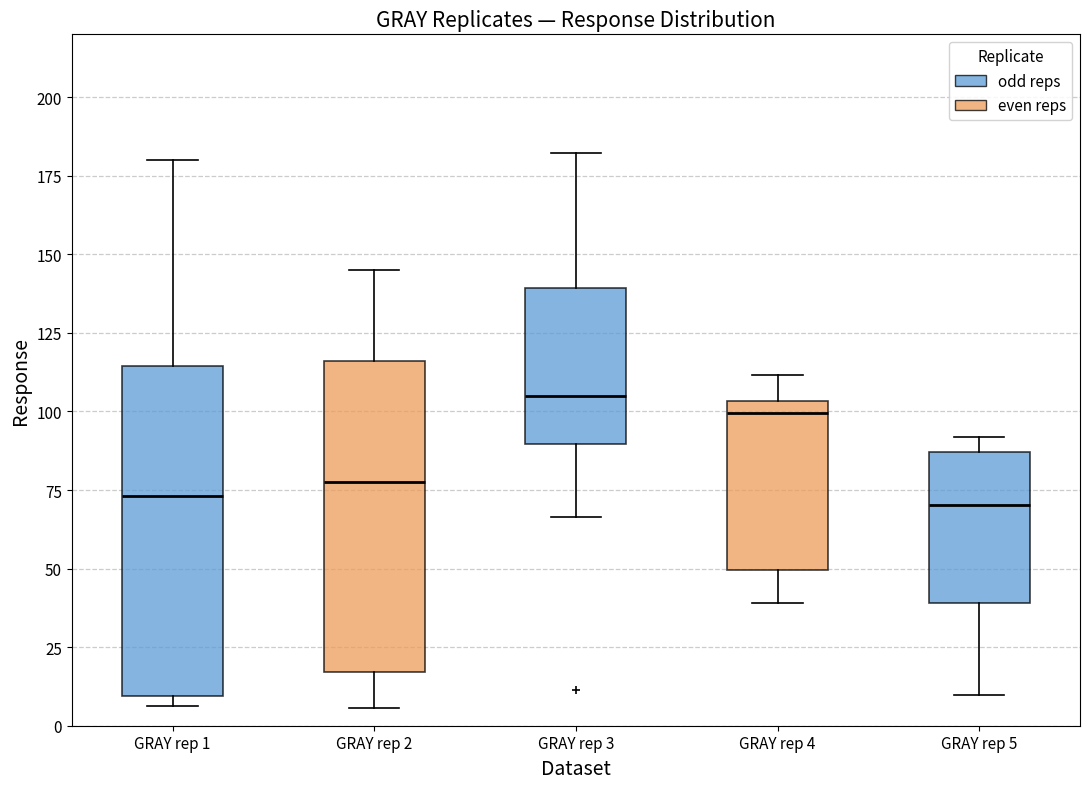

Reading left to right, transcribe this box plot: for each box, give where its median line is, the range the box spans, and where its two whiskers end, as read against the y-axis. The values are not printed on the chart, so give them approximately, as read against the axis.

GRAY rep 1: median 75, box 10 to 115, whiskers 5 to 180
GRAY rep 2: median 80, box 15 to 115, whiskers 5 to 145
GRAY rep 3: median 105, box 90 to 140, whiskers 65 to 180
GRAY rep 4: median 100, box 50 to 105, whiskers 40 to 110
GRAY rep 5: median 70, box 40 to 85, whiskers 10 to 90